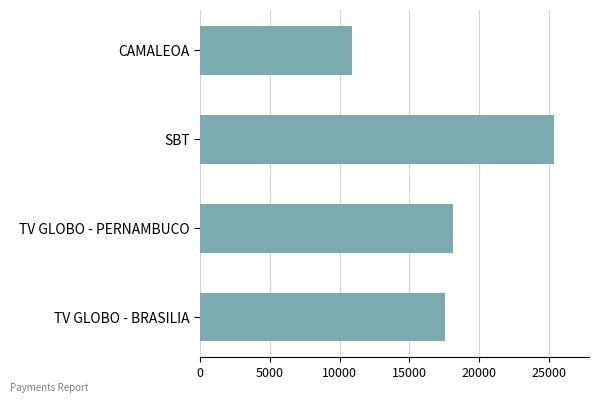

Which category has the lowest value across all series?

CAMALEOA